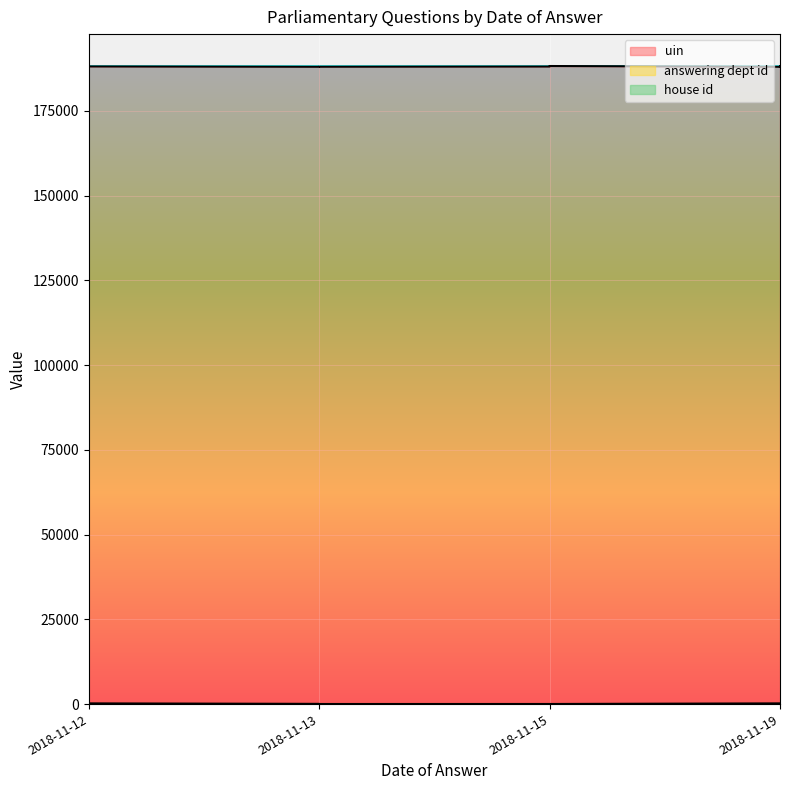

Reading left to right, list all the values displayed in this chart.

uin: 187980	188114	188041	188009	187981	188042	188137	188144	188258	188054
answering dept id: 53	17	202	14	53	53	201	54	16	13
house id: 1	1	1	1	1	1	1	1	1	1